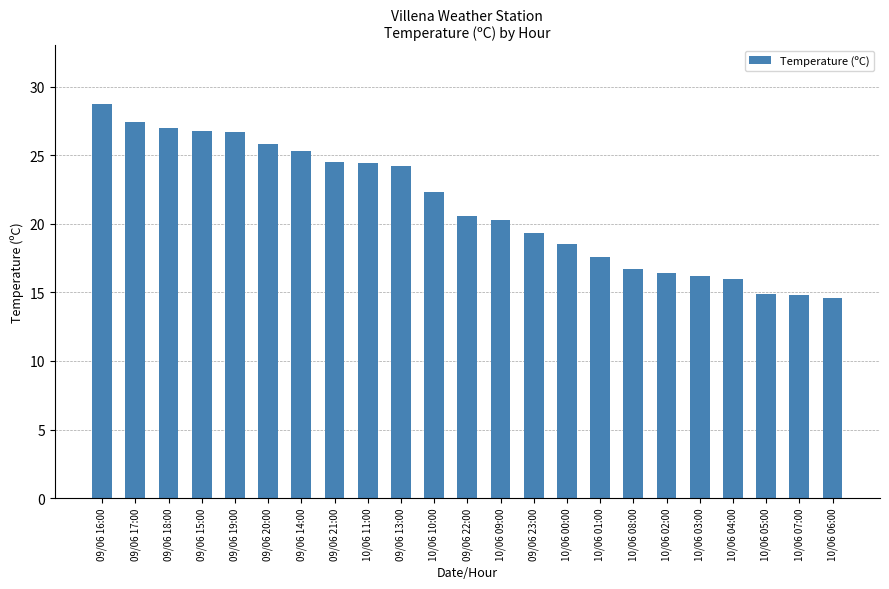

What is the value of the 3rd bar from the left?

27.0